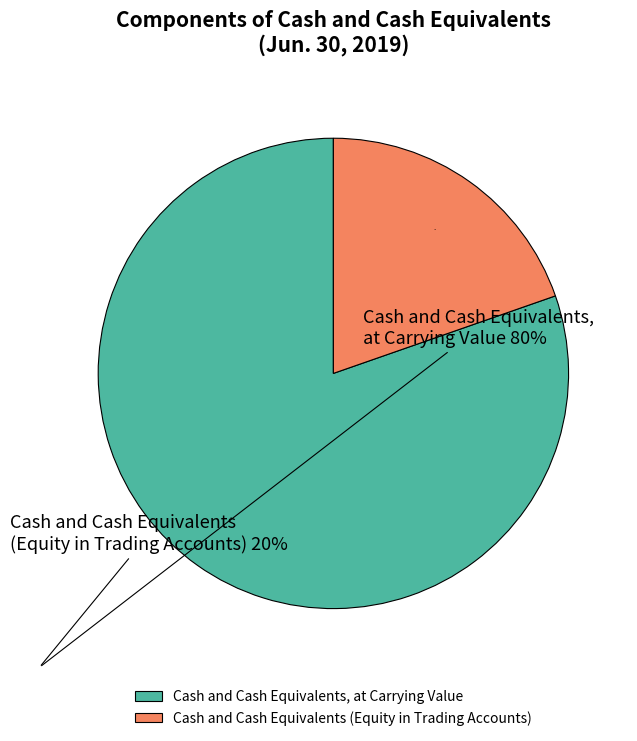

The Cash and Cash Equivalents, at Carrying Value slice represents 70% of the pie. True or false?

False